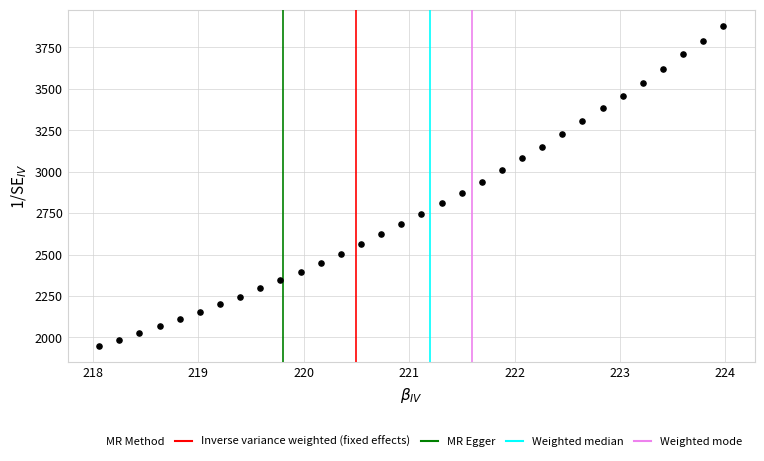

What is the range of X values (max minus min)?

5.9